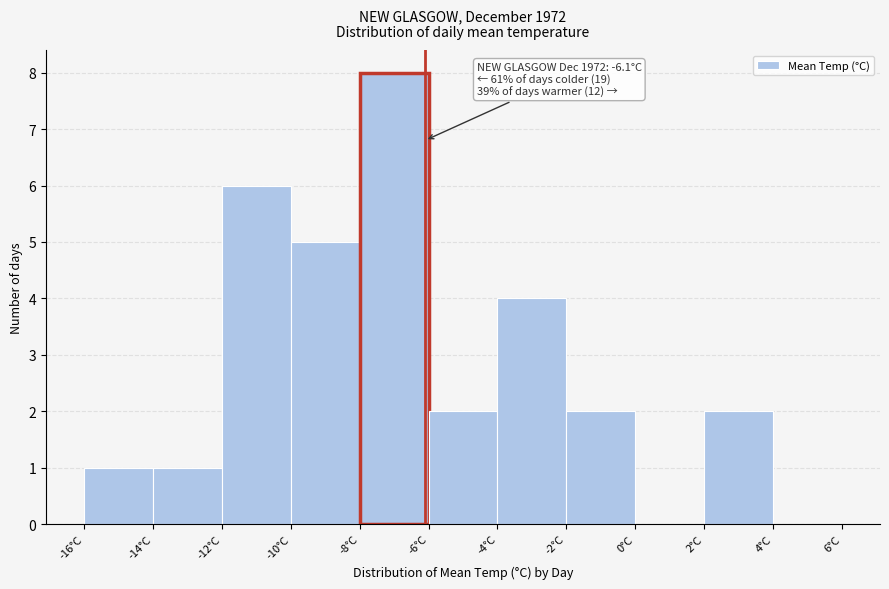

Over which range of the x-axis is the bar tallest?

-8 to -6